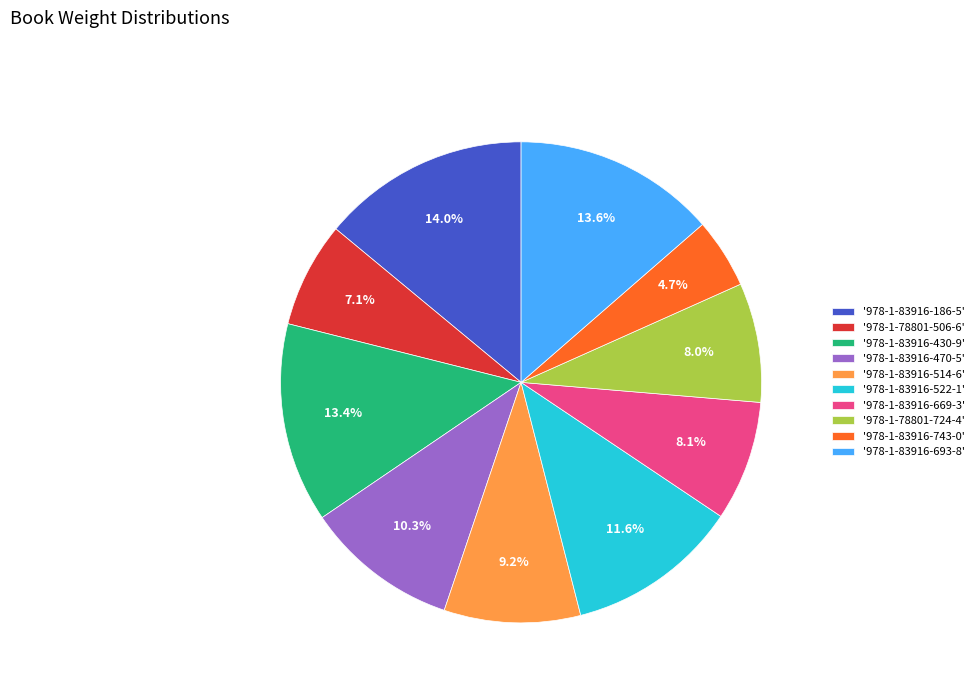

Does '978-1-83916-522-1' represent more than half of the total?

No